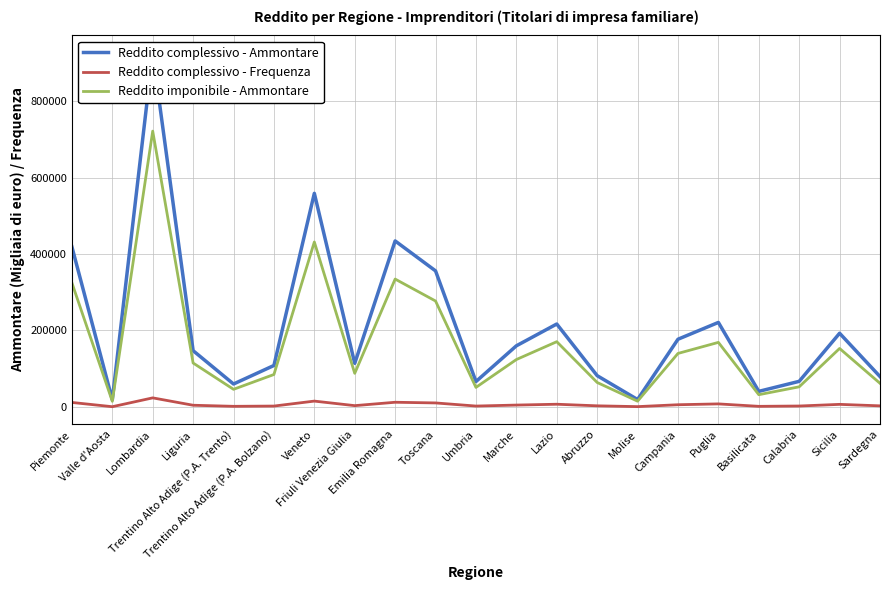

Which has a higher value, Liguria or Sicilia?

Sicilia